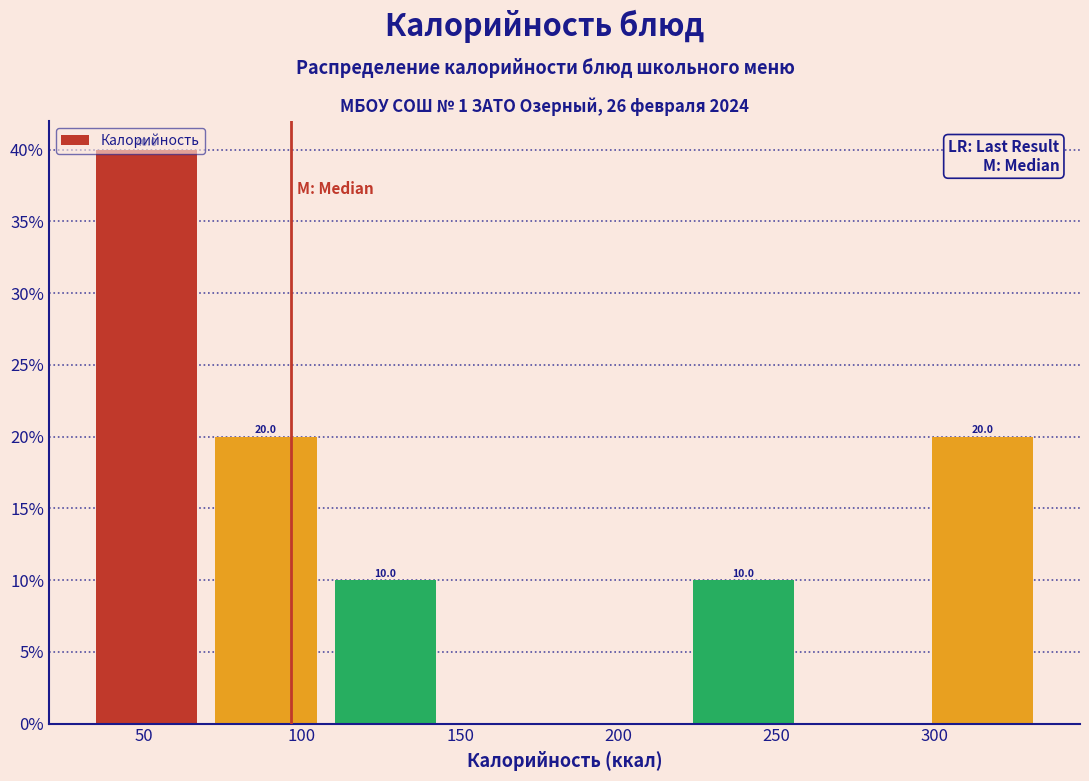

Over which range of the x-axis is the bar tallest?

30 to 70